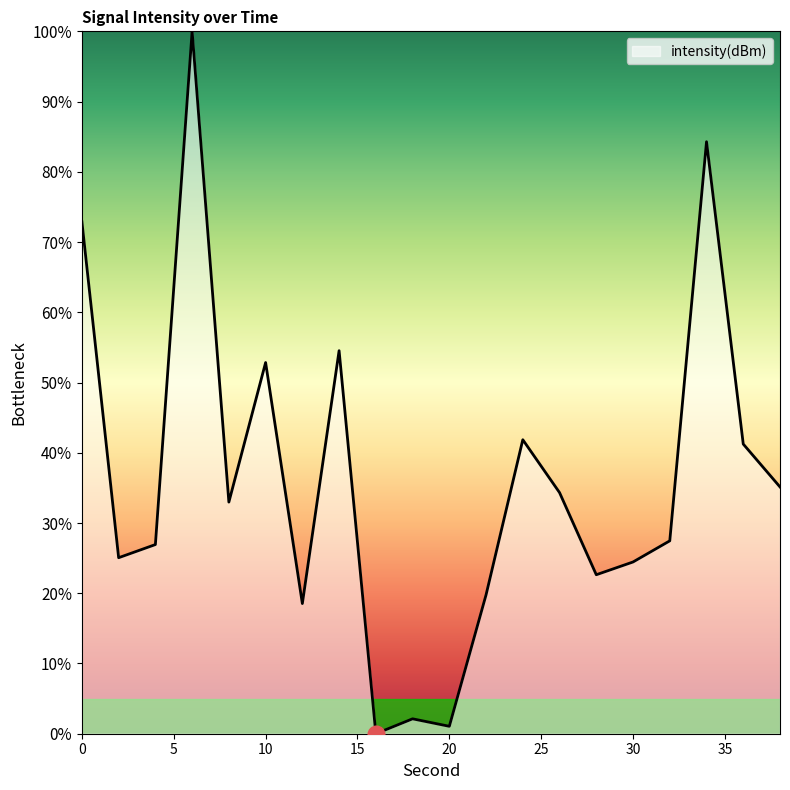

What is the maximum value shown in the chart?

100.0